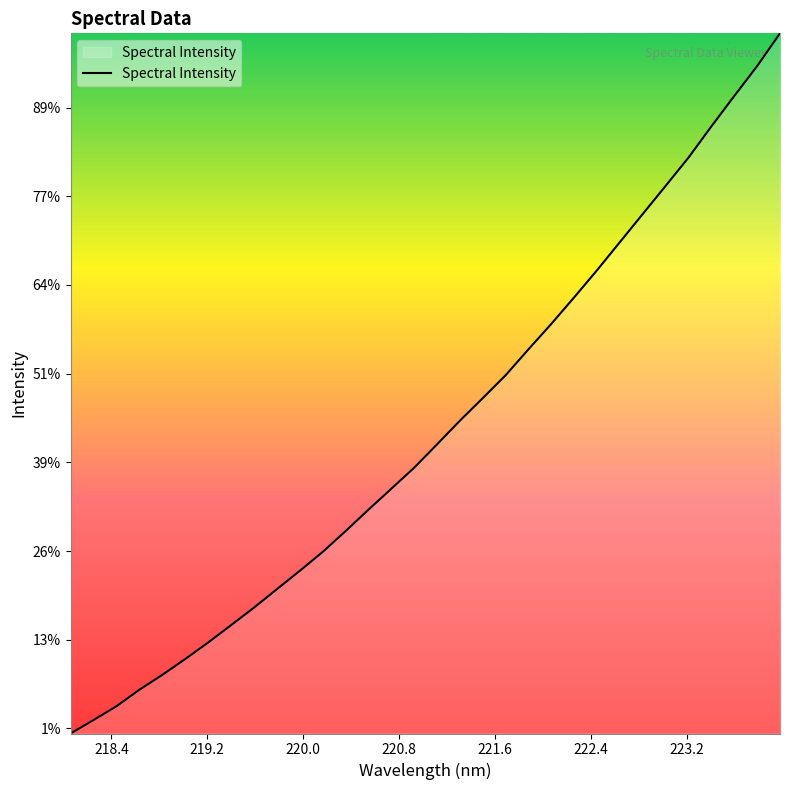

Does the chart have visible grid lines?

No